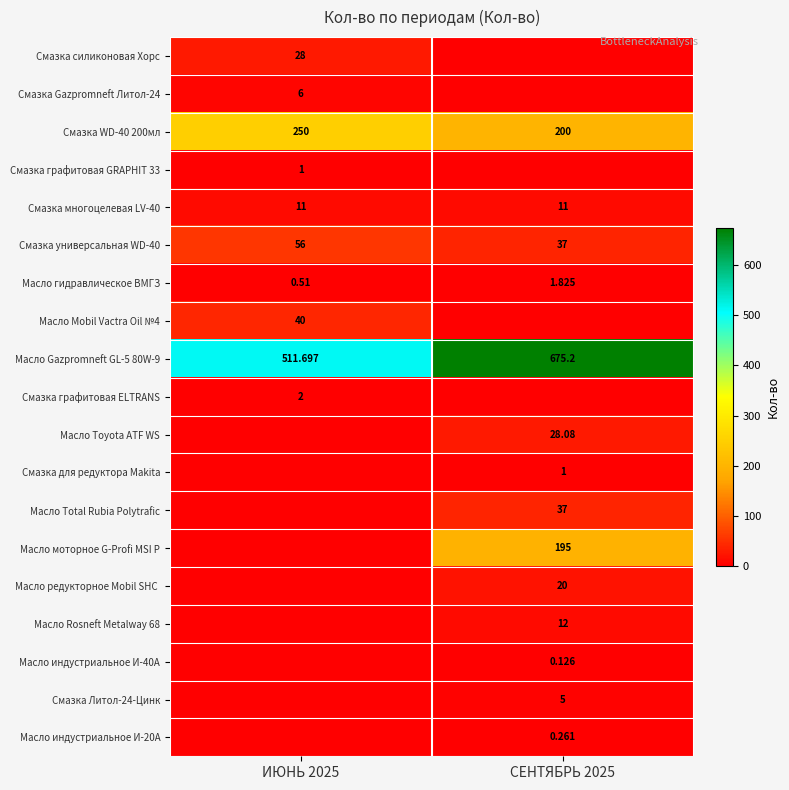

Which category has the lowest value across all series?

СЕНТЯБРЬ 2025